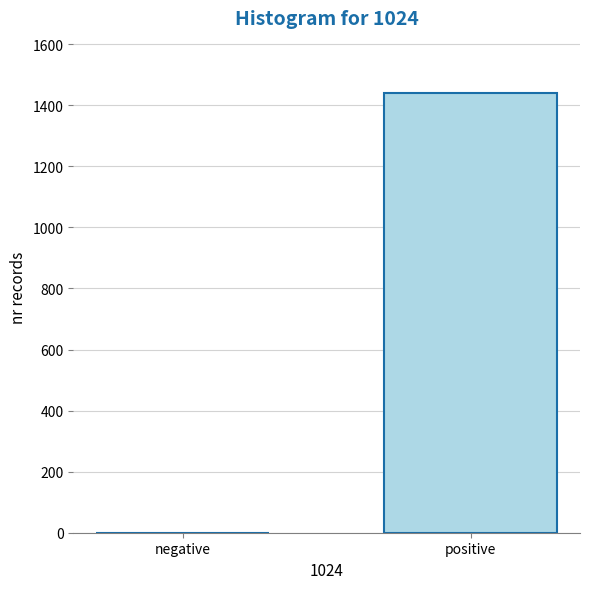

Reading left to right, extract all data points from this chart.

negative=0	positive=1439